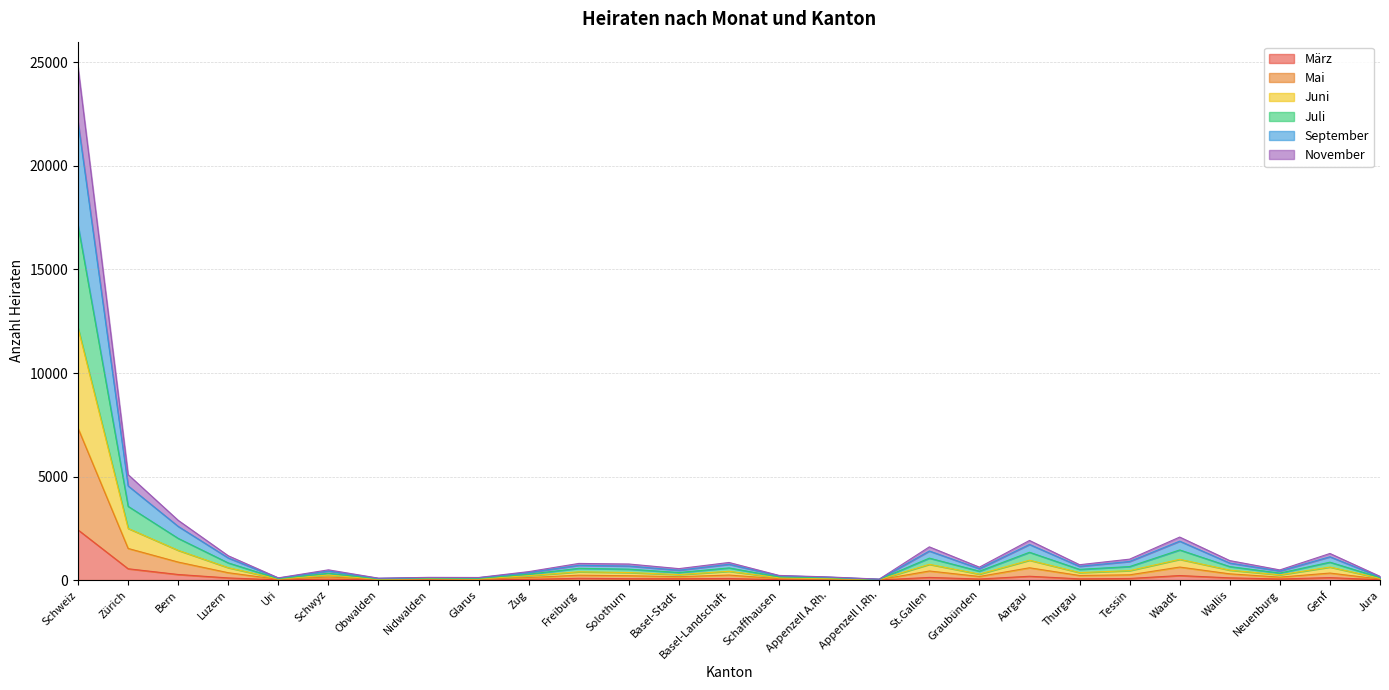

At which category is the sum across all series the highest?

Schweiz